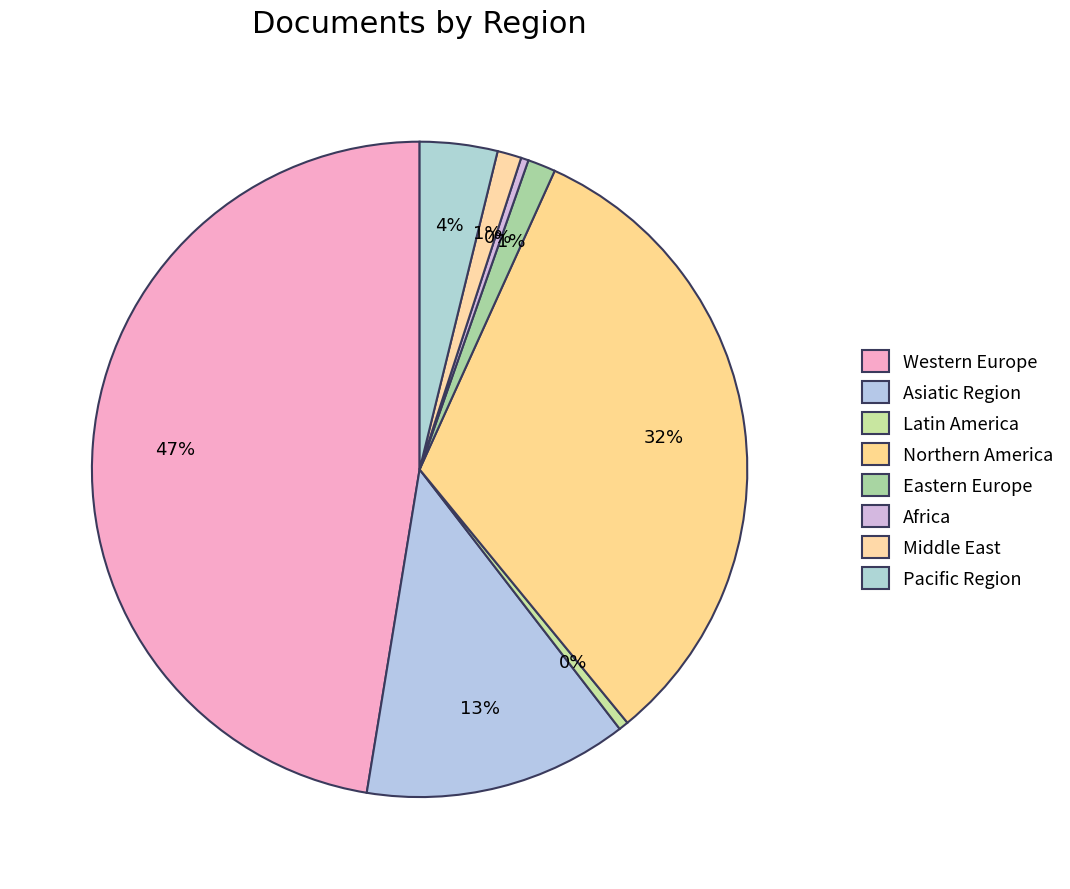

Count the number of slices in the pie.

8